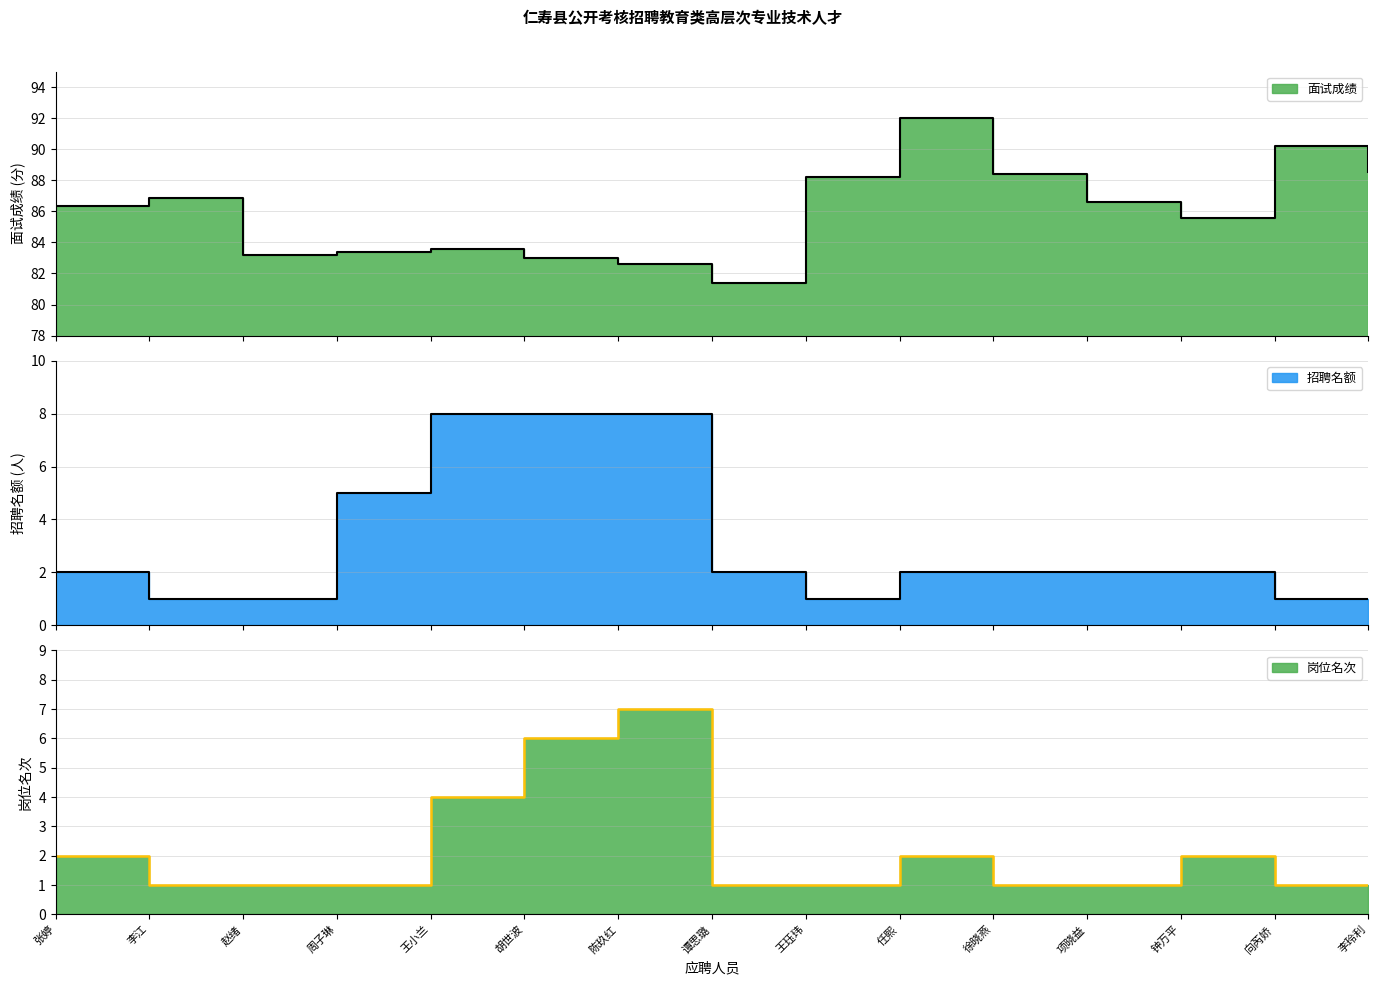

What is the maximum value shown in the chart?

92.0